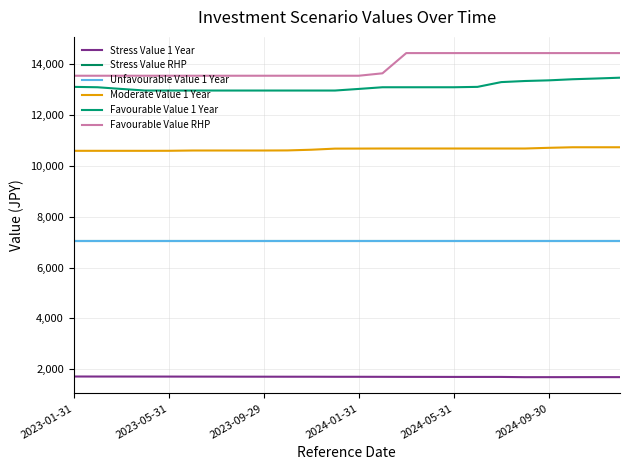

At which label does Favourable Value 1 Year reach its minimum?

2024-01-31